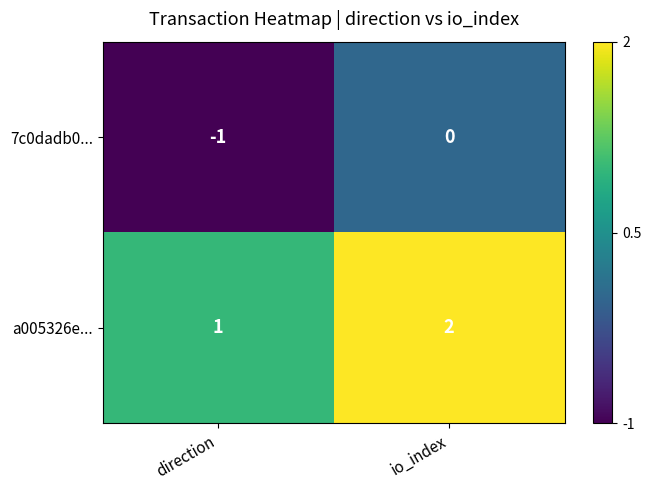

List the series in order of their peak value, highest first.

a005326e..., 7c0dadb0...